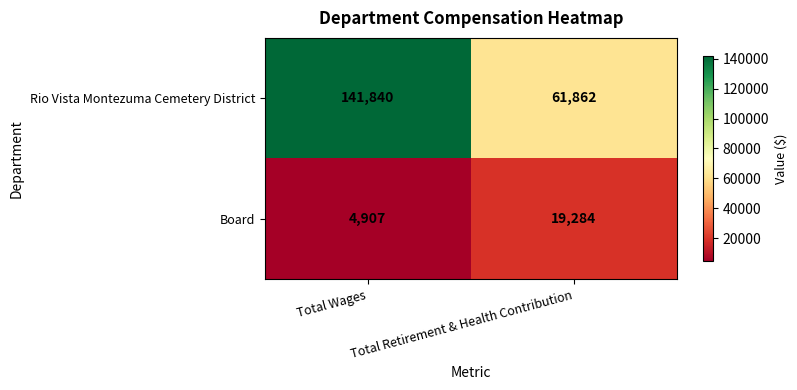

Is the value of Board at Total Wages greater than the value of Rio Vista Montezuma Cemetery District at Total Wages?

No